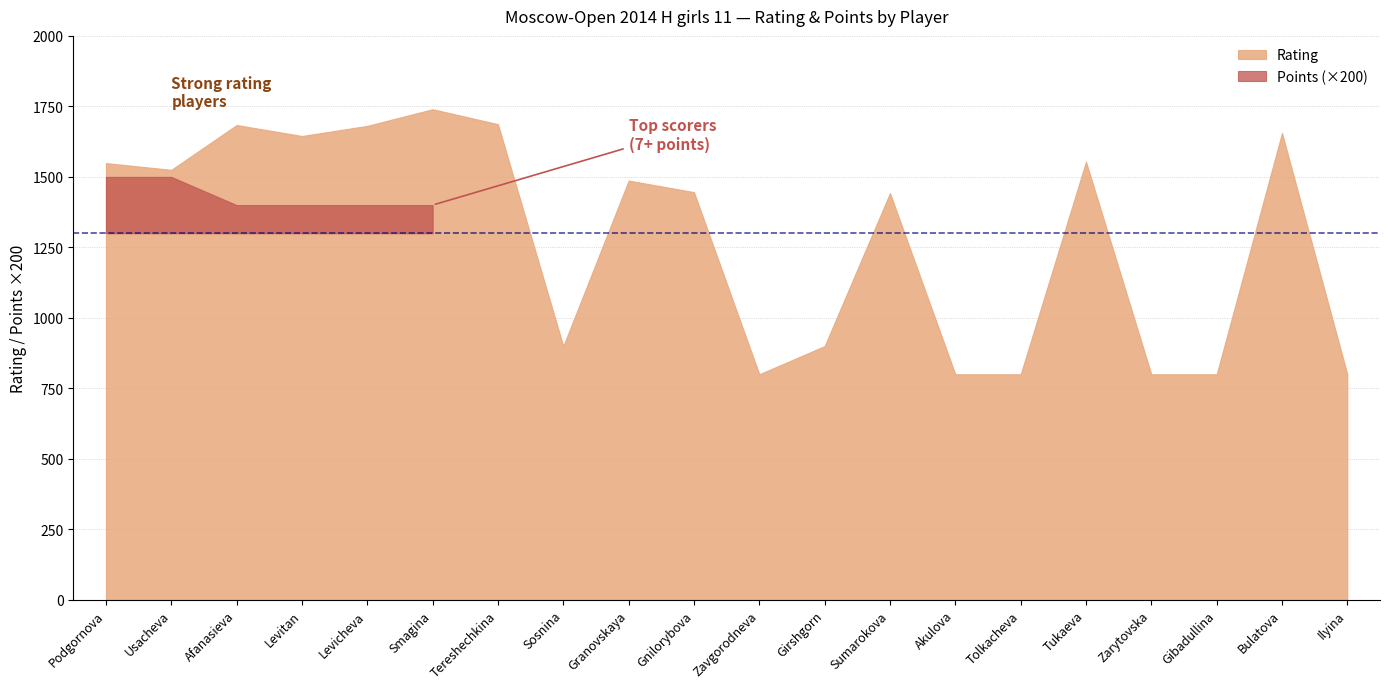

At which category is the sum across all series the highest?

Smagina